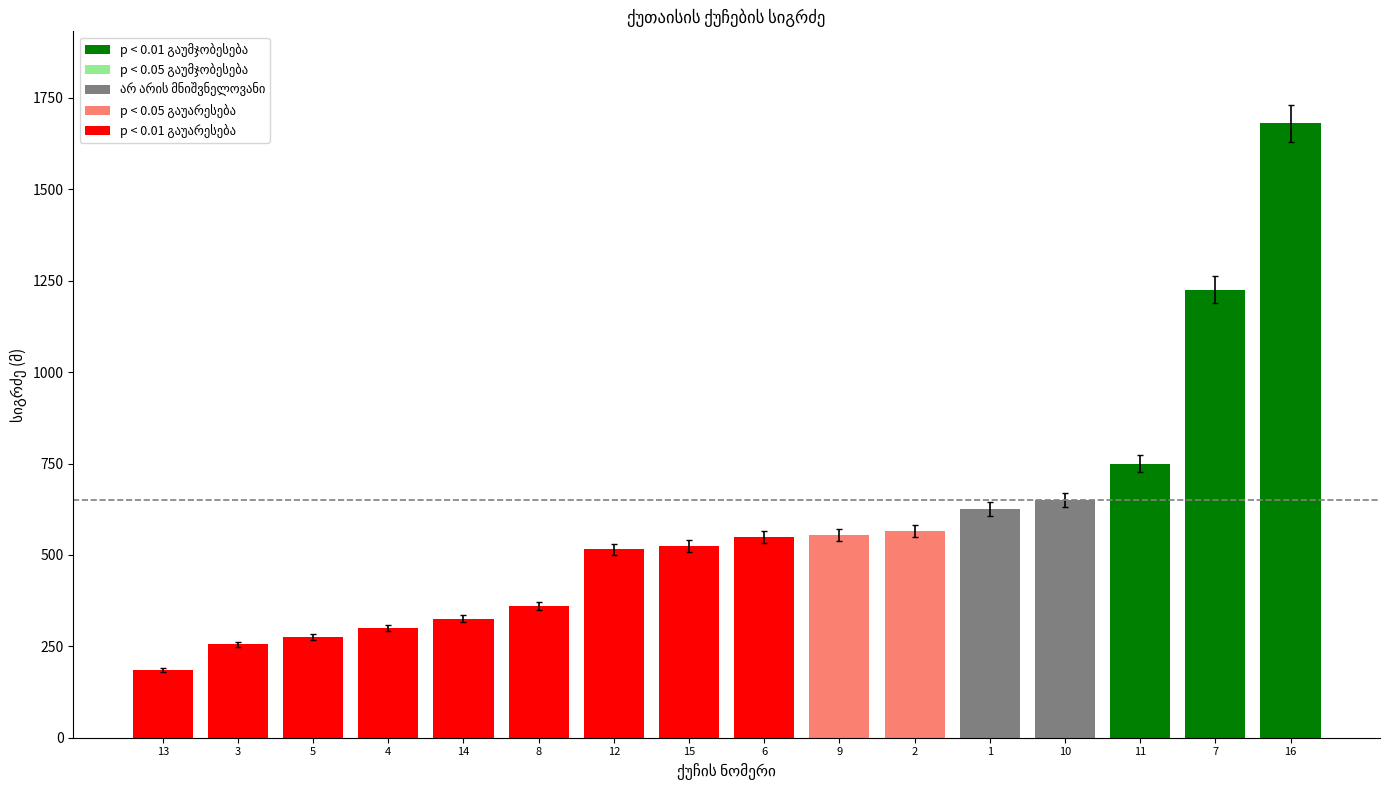

What is the difference between the maximum and minimum values?

1495